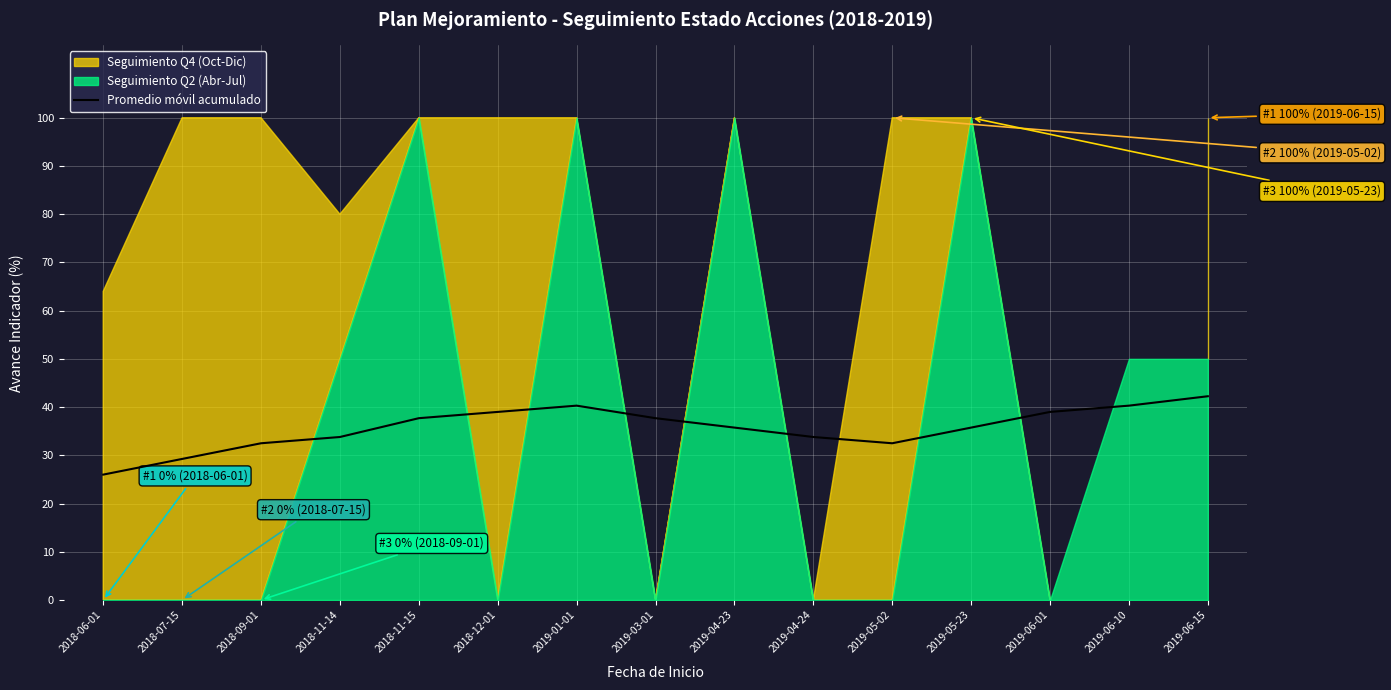

What is the average value?

35.7